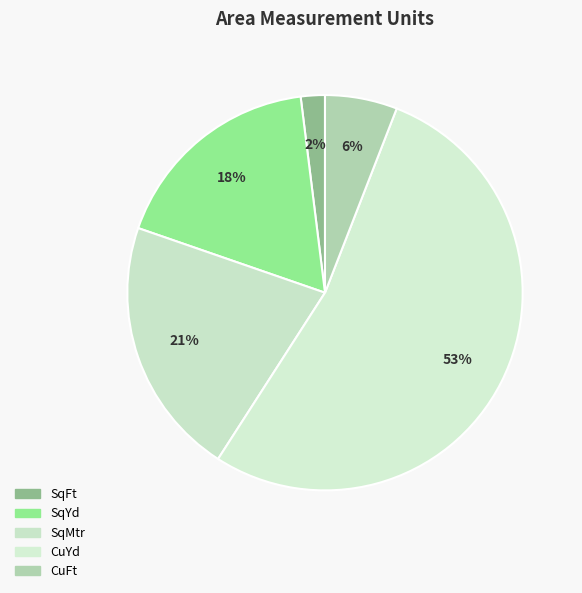

Is there a majority slice in this chart?

Yes